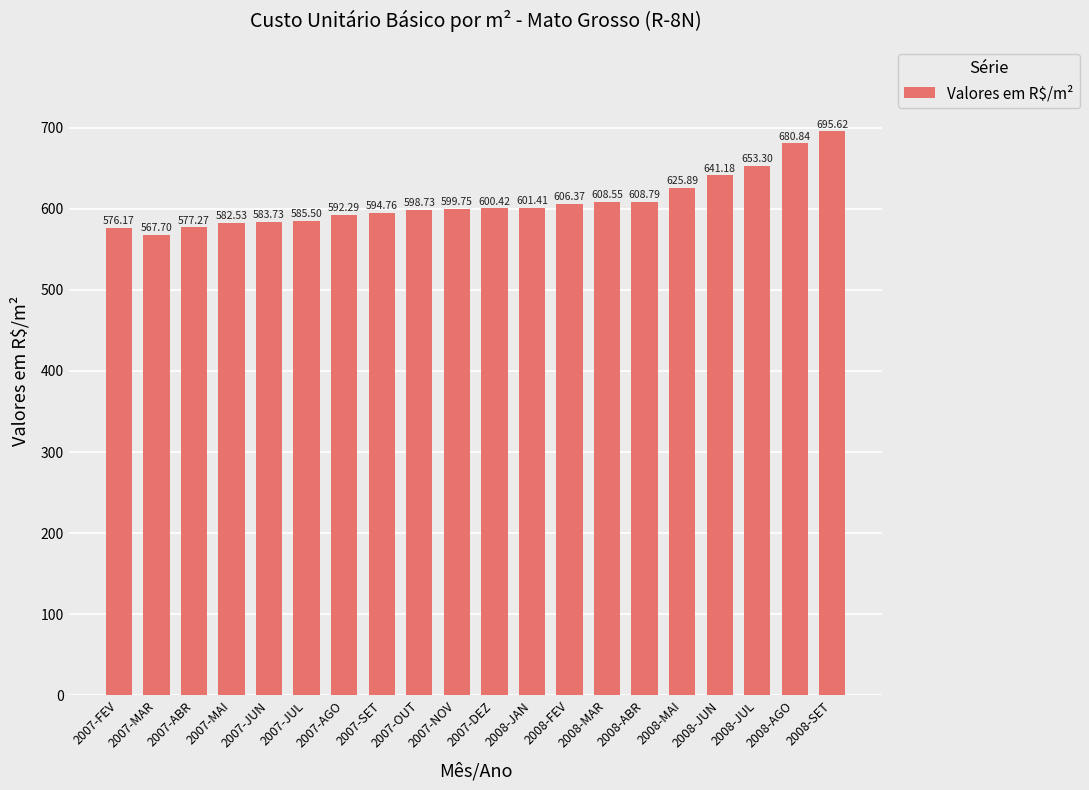

True or false: the data shows 974.8 at 2007-DEZ.

False